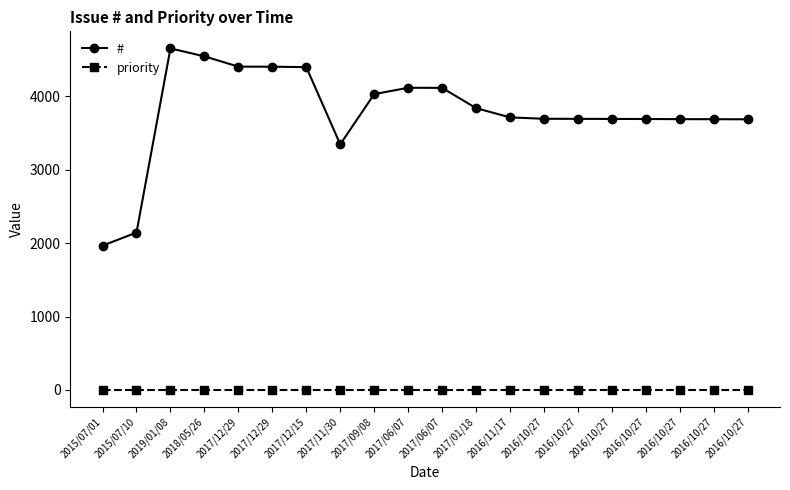

What is the approximate value of # at 2017/12/29, to the nearest 50?

4400